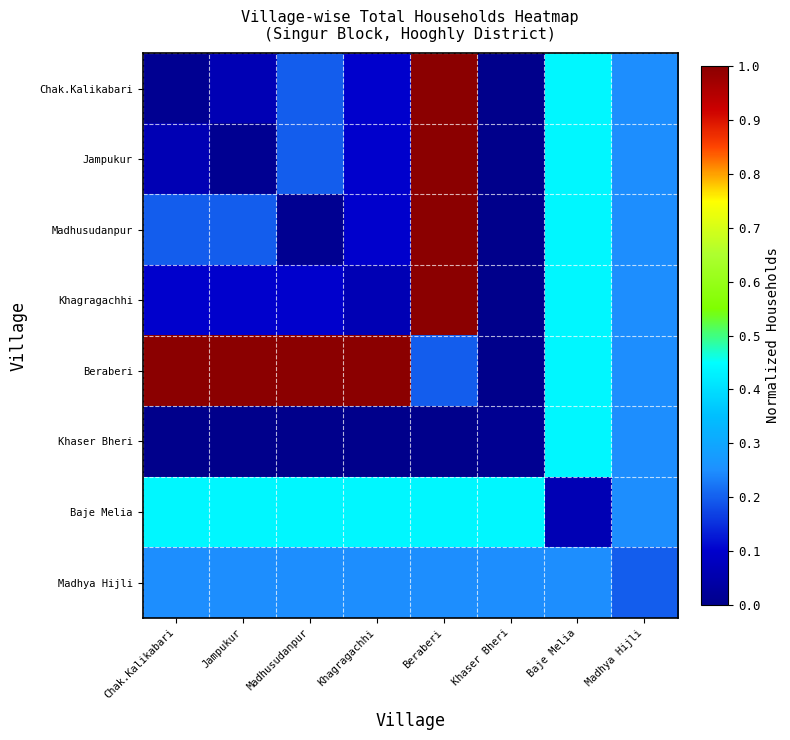

How many data points does each series have?

8